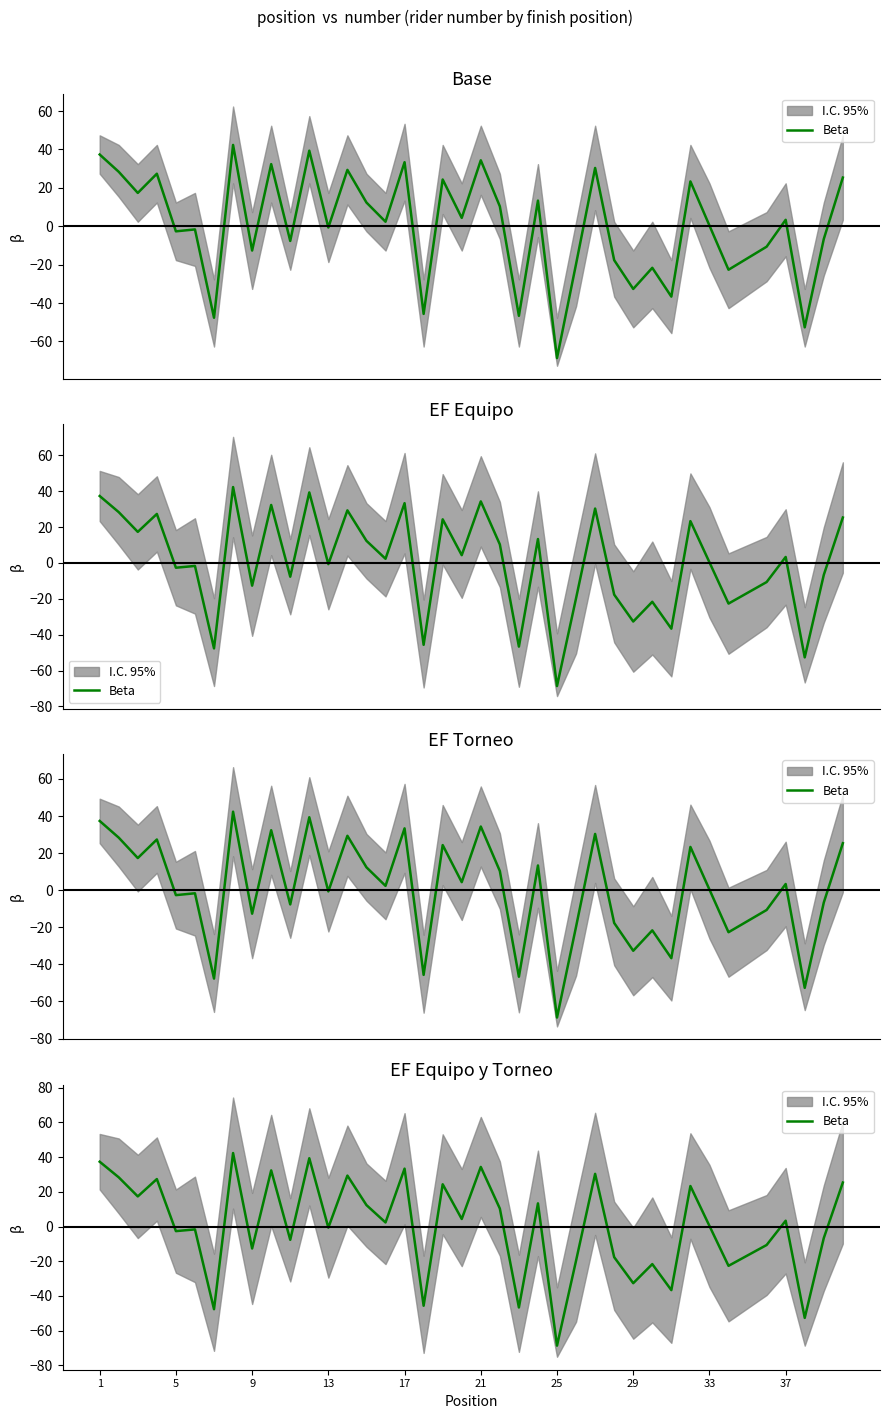

How many points are higher than both their immediate neighbors (excluding endpoints)?

14